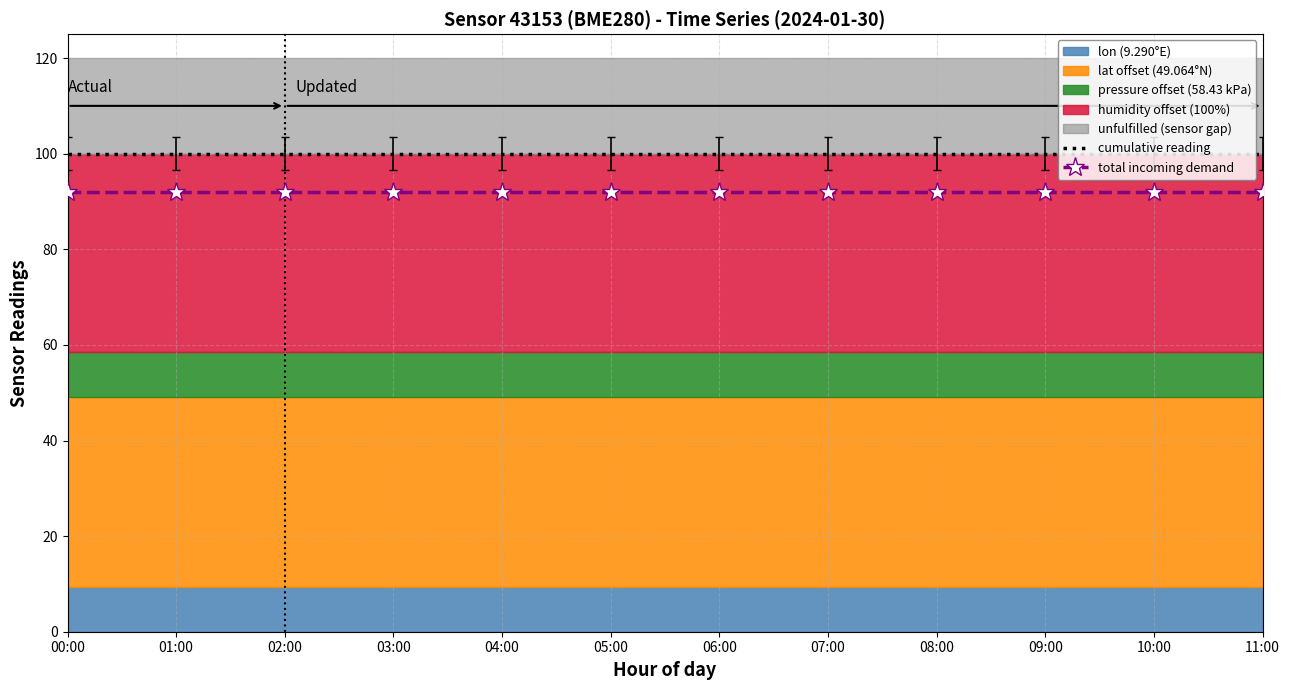

Which label corresponds to the smallest value in the chart?

00:00